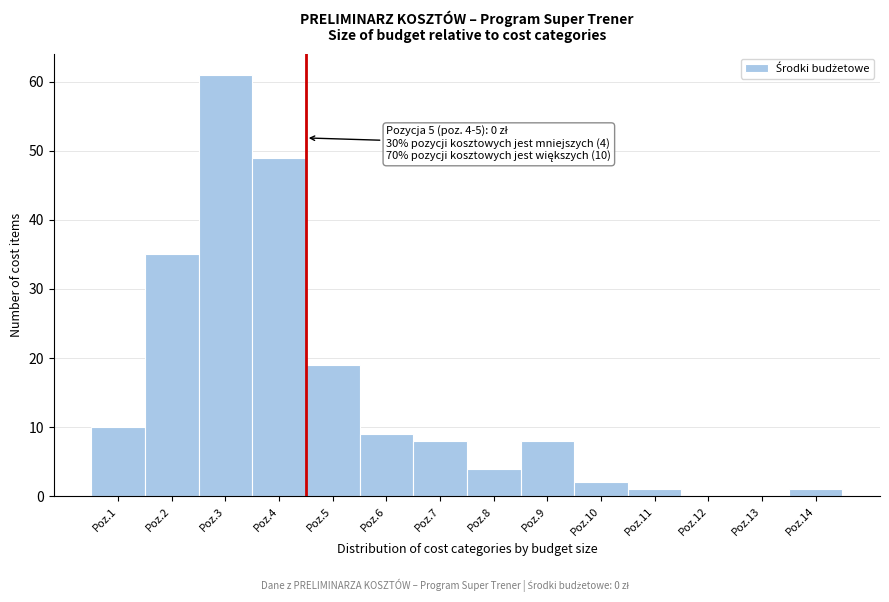

Reading left to right, transcribe all the data shown in this chart.

Poz.1=10	Poz.2=35	Poz.3=61	Poz.4=49	Poz.5=19	Poz.6=9	Poz.7=8	Poz.8=4	Poz.9=8	Poz.10=2	Poz.11=1	Poz.12=0	Poz.13=0	Poz.14=1